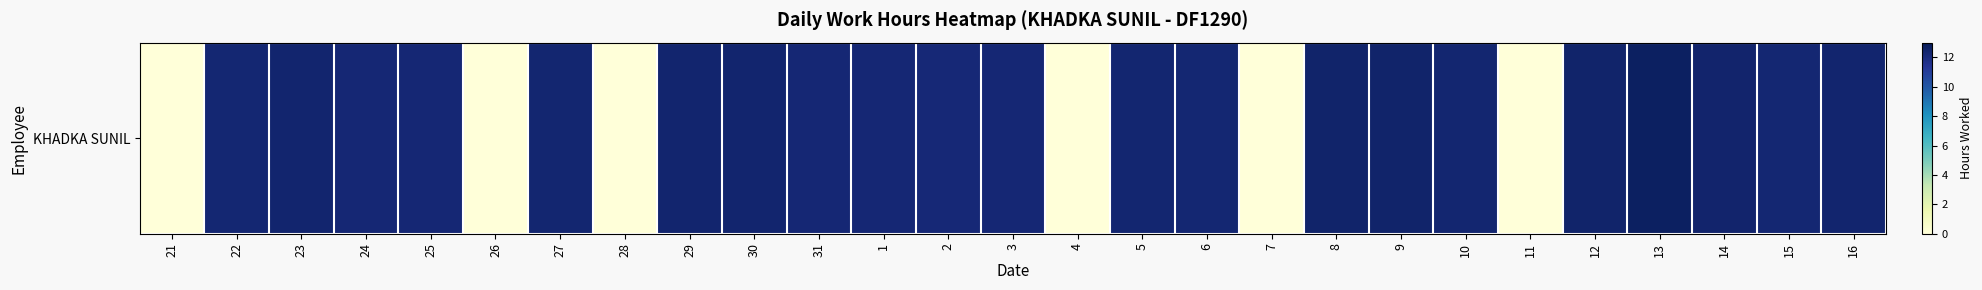

Where is the data nearest to the value 6?

21